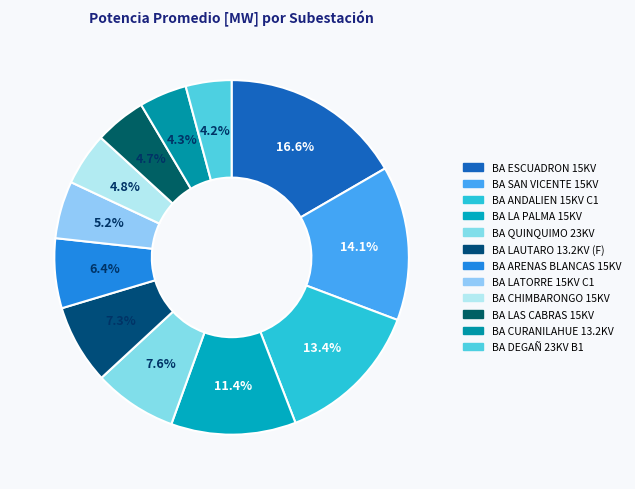

Count the number of slices in the pie.

12